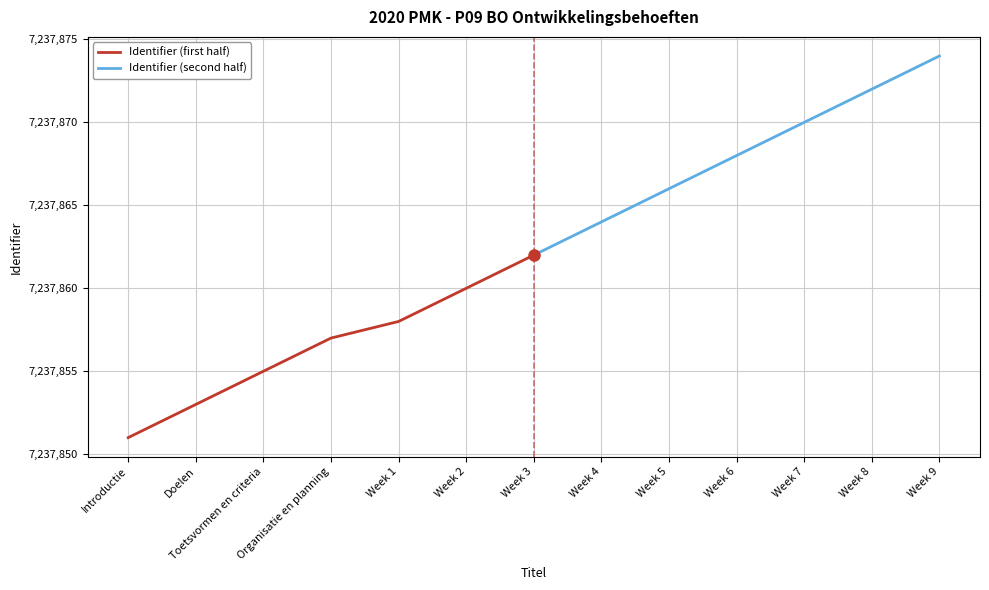

What are all the series names shown in the legend?

Identifier (first half), Identifier (second half)